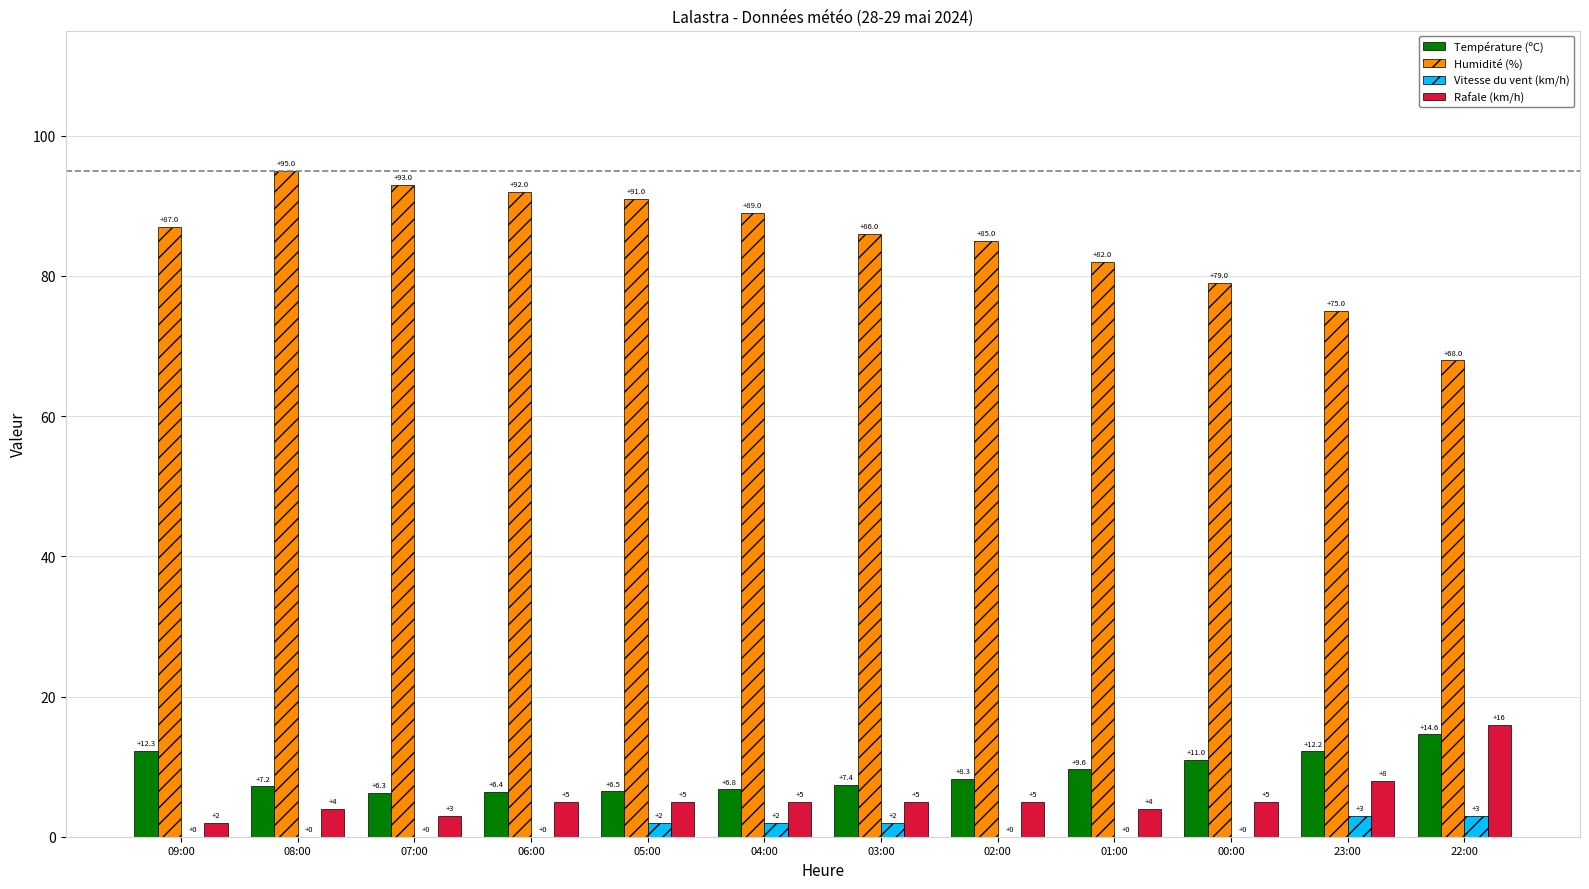

What is the sum of all Rafale (km/h) values?

67.0